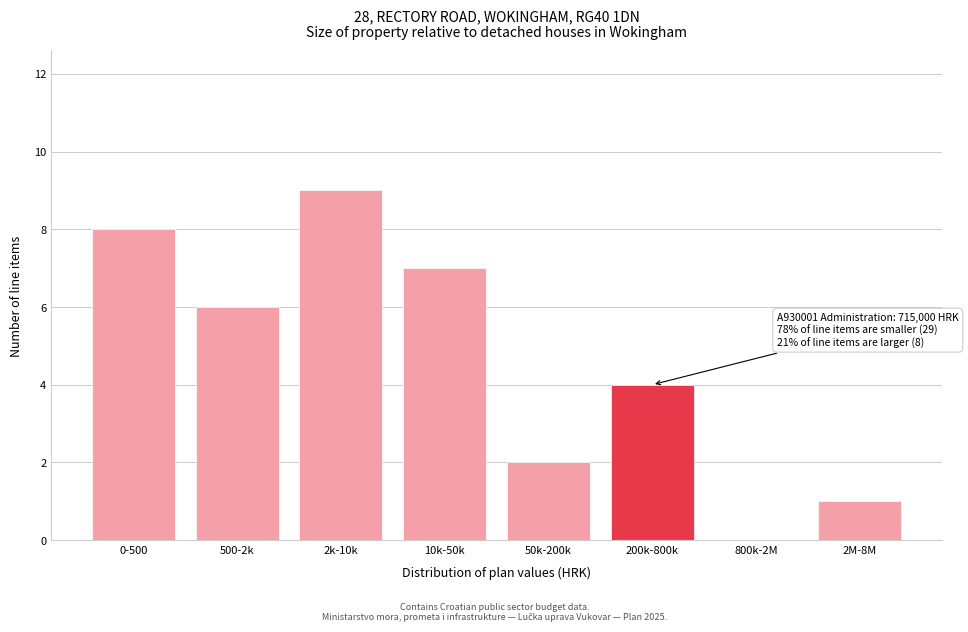

Reading right to left, transcribe all the data shown in this chart.

2M-8M=1	800k-2M=0	200k-800k=4	50k-200k=2	10k-50k=7	2k-10k=9	500-2k=6	0-500=8